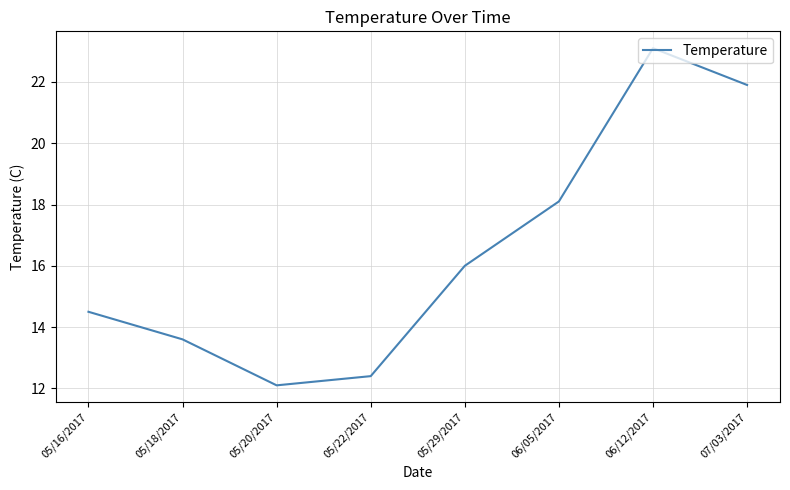

What is the difference between the maximum and minimum values?

11.0